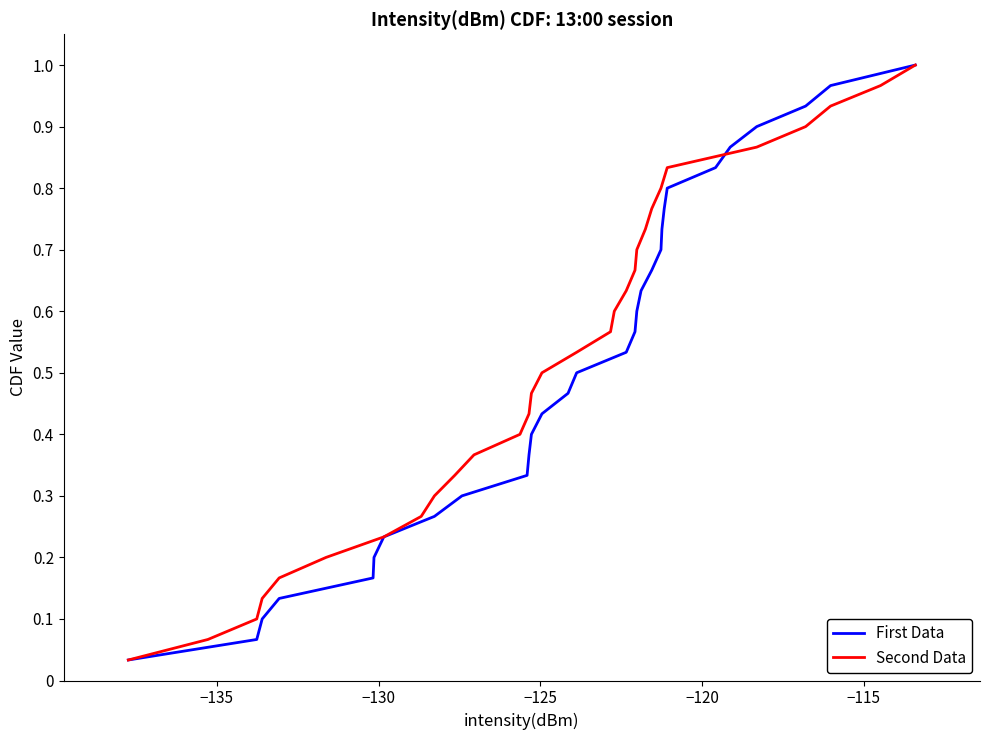

How many data points does each series have?

30